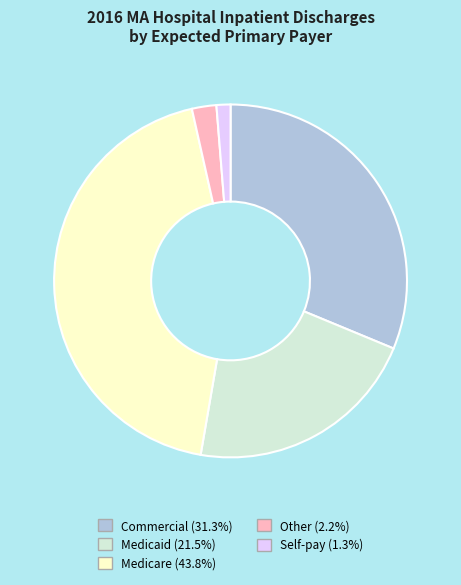

What is the largest slice in the pie chart?

Medicare